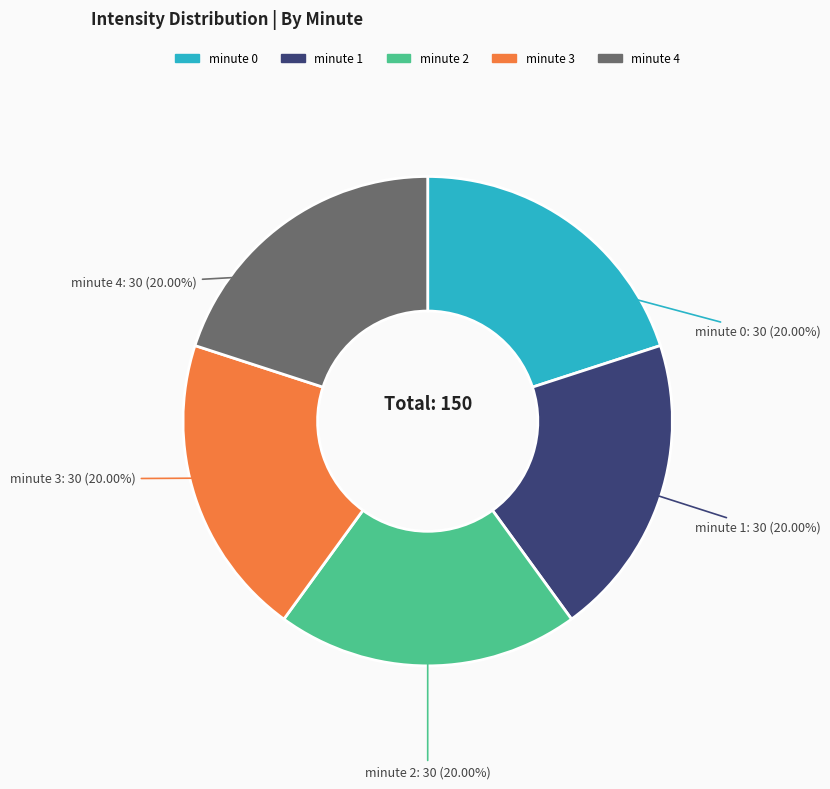

Combined, do minute 2 and minute 0 account for over 50%?

No